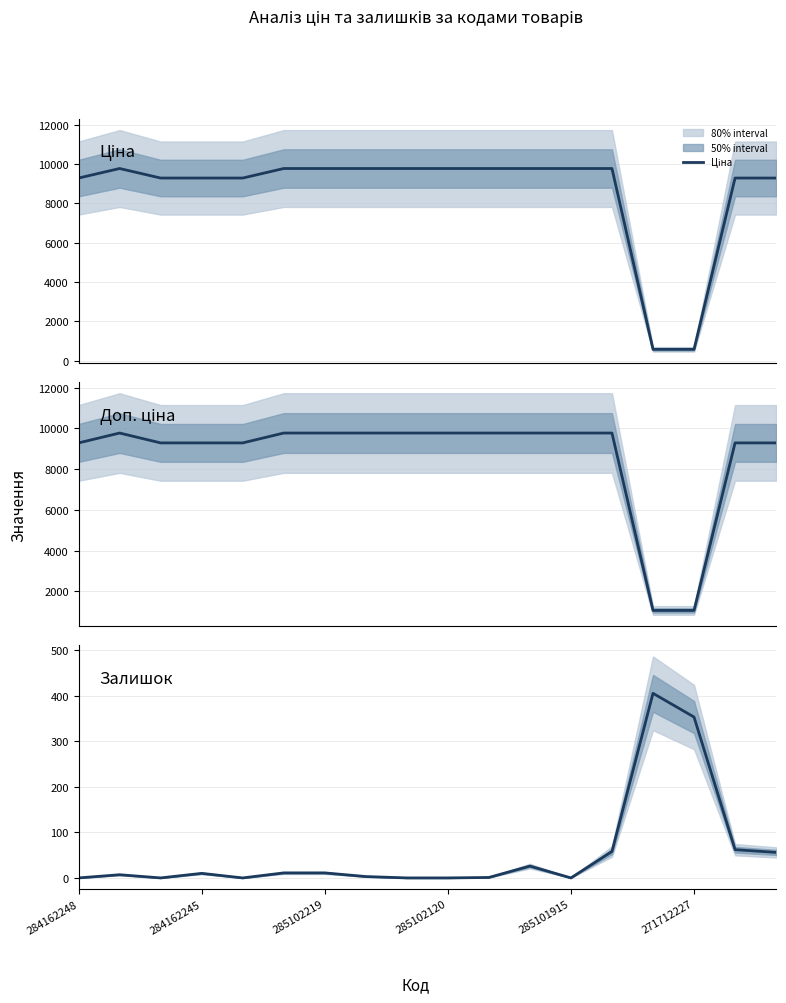

Where is Ціна nearest to the value 5176?

284162248